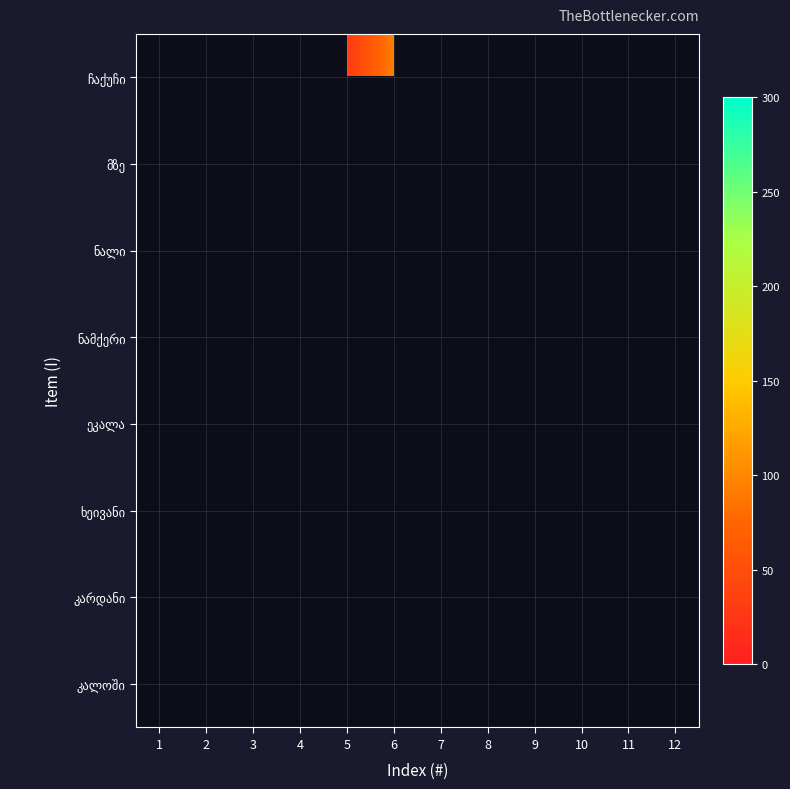

Which has a higher value, 9 or 8?

8